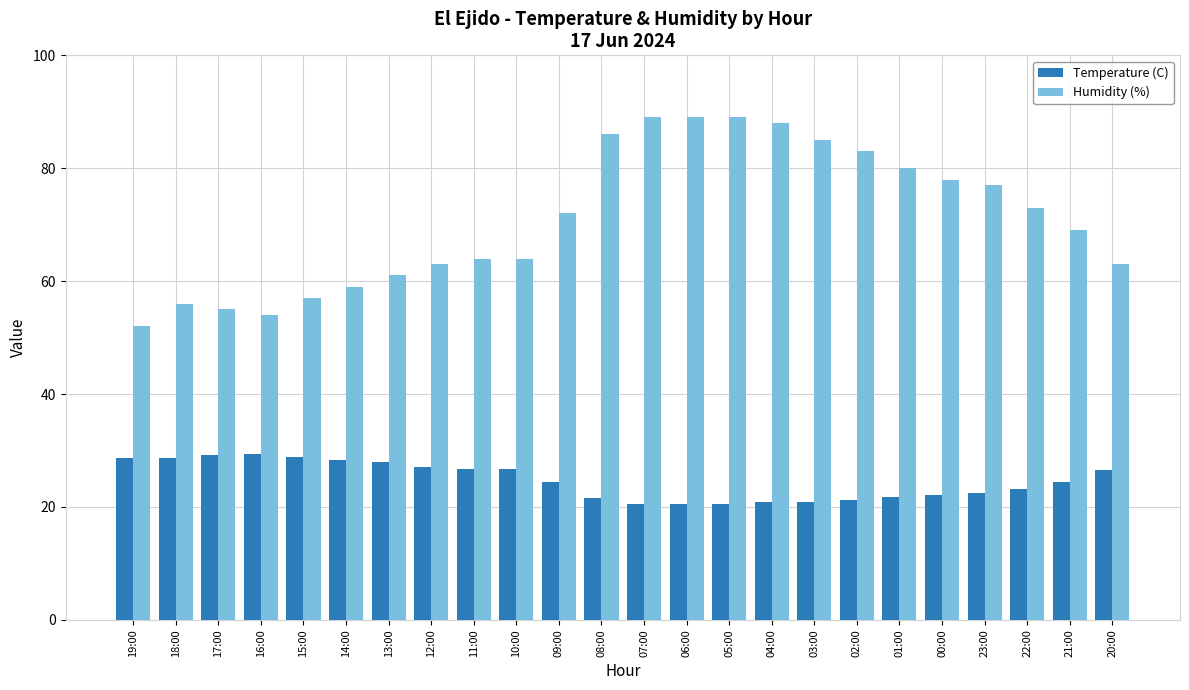

What is the difference between the Temperature (C) values at 14:00 and 18:00?

0.3